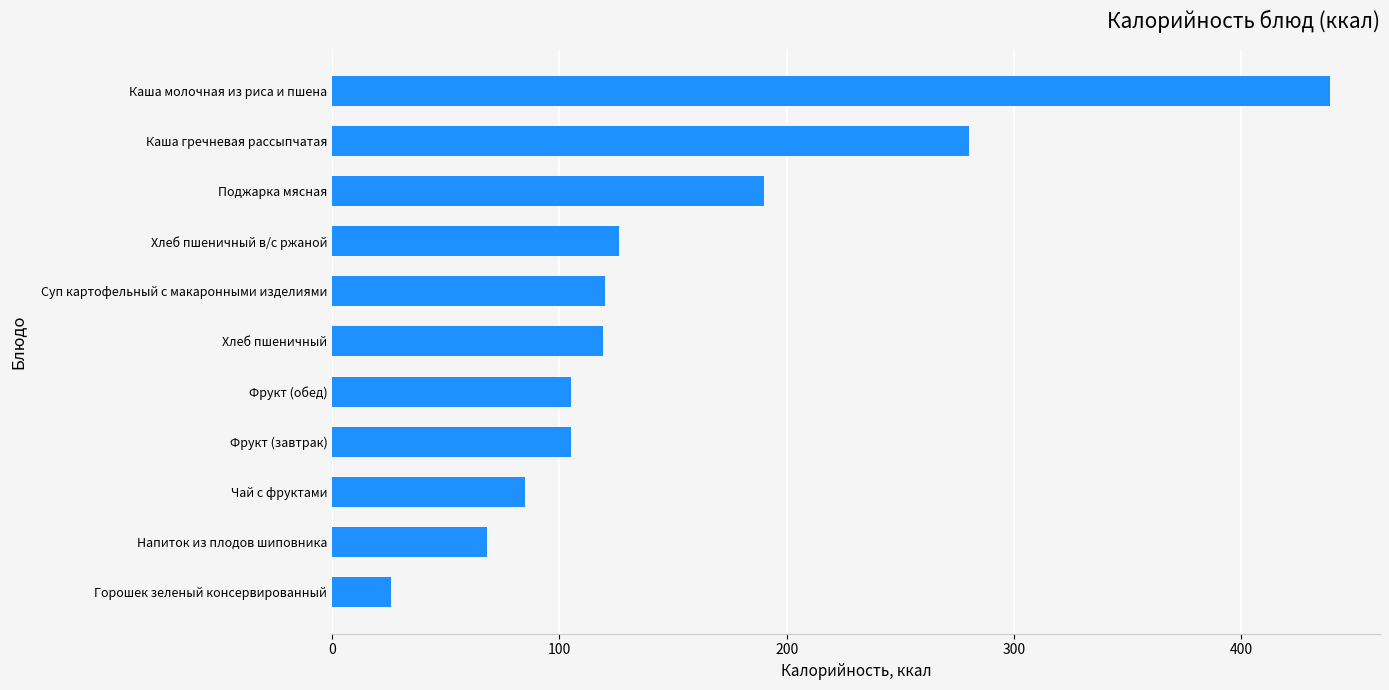

What is the approximate value at Каша молочная из риса и пшена?

439.0